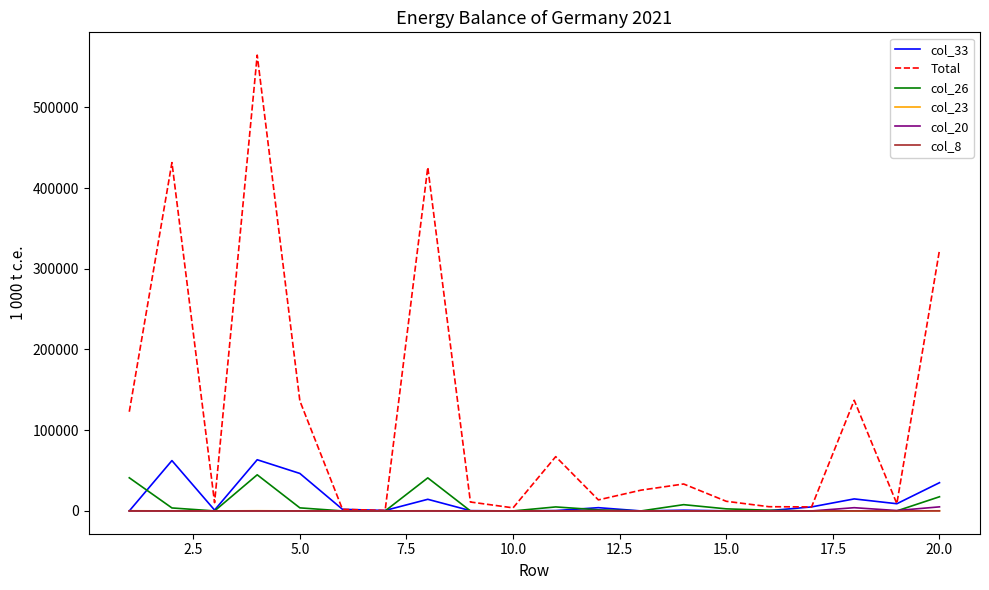

Which series has the widest spread of values?

Total